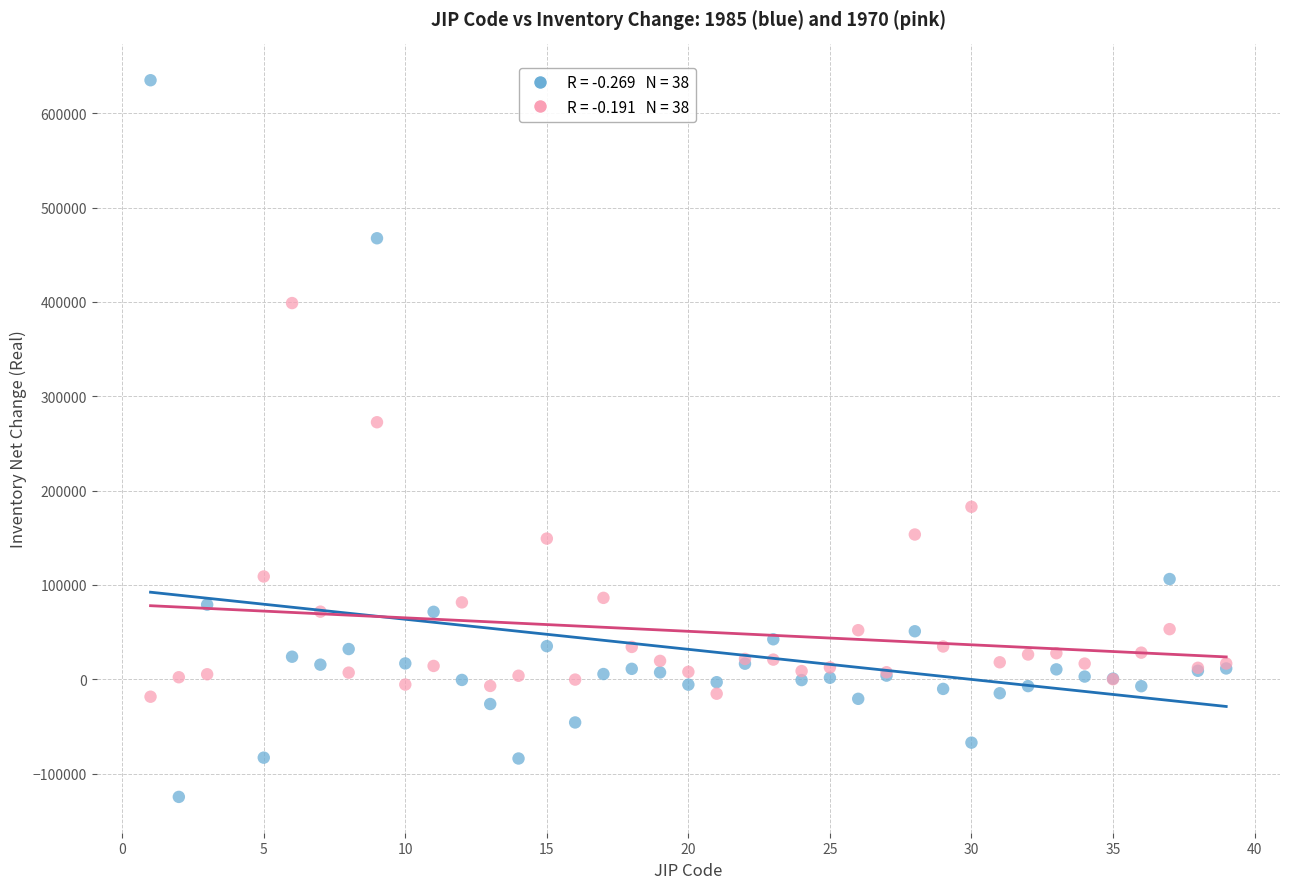

Across all series, what Y value is closest to 255084?

272382.5